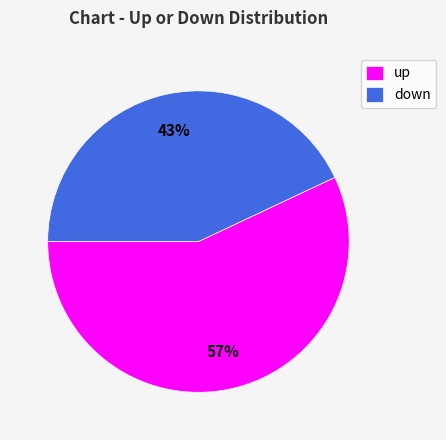

Between down and up, which is larger?

up